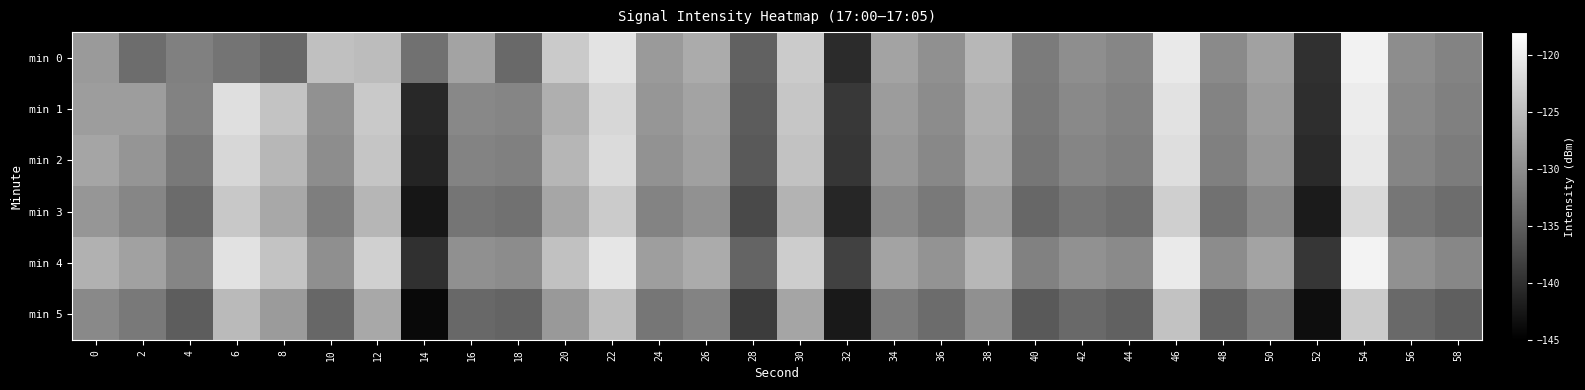

Reading left to right, extract all data points from this chart.

min 0: 0=-128.7	2=-133.5	4=-131.5	6=-132.7	8=-134.0	10=-124.7	12=-125.1	14=-133.0	16=-127.8	18=-133.7	20=-123.6	22=-121.0	24=-128.7	26=-126.9	28=-134.7	30=-123.5	32=-140.5	34=-127.8	36=-129.7	38=-125.6	40=-131.9	42=-130.0	44=-130.9	46=-120.3	48=-130.4	50=-128.0	52=-139.8	54=-119.5	56=-130.0	58=-131.1
min 1: 0=-128.4	2=-128.3	4=-131.3	6=-121.4	8=-124.4	10=-129.7	12=-123.7	14=-140.6	16=-130.6	18=-130.9	20=-126.5	22=-122.3	24=-129.1	26=-127.8	28=-135.2	30=-124.1	32=-138.9	34=-128.5	36=-130.2	38=-126.4	40=-132.1	42=-130.5	44=-131.2	46=-121.1	48=-131.0	50=-128.5	52=-140.1	54=-120.1	56=-130.5	58=-131.5
min 2: 0=-127.5	2=-129.2	4=-132.1	6=-122.3	8=-125.6	10=-130.1	12=-124.2	14=-141.0	16=-131.0	18=-131.4	20=-125.8	22=-121.9	24=-129.5	26=-128.1	28=-135.6	30=-124.5	32=-139.3	34=-128.9	36=-130.6	38=-126.8	40=-132.5	42=-130.9	44=-131.6	46=-121.5	48=-131.4	50=-128.9	52=-140.5	54=-120.5	56=-130.9	58=-131.9
min 3: 0=-129.1	2=-130.8	4=-133.7	6=-123.9	8=-127.2	10=-131.7	12=-125.8	14=-142.6	16=-132.6	18=-133.0	20=-127.4	22=-123.5	24=-131.1	26=-129.7	28=-137.2	30=-126.1	32=-140.9	34=-130.5	36=-132.2	38=-128.4	40=-134.1	42=-132.5	44=-133.2	46=-123.1	48=-133.0	50=-130.5	52=-142.1	54=-122.1	56=-132.5	58=-133.5
min 4: 0=-126.3	2=-128.0	4=-130.9	6=-121.1	8=-124.4	10=-129.9	12=-123.0	14=-139.8	16=-129.8	18=-130.2	20=-124.6	22=-120.7	24=-128.3	26=-126.9	28=-134.4	30=-123.3	32=-138.1	34=-127.7	36=-129.4	38=-125.6	40=-131.3	42=-129.7	44=-130.4	46=-120.3	48=-130.2	50=-127.7	52=-139.3	54=-119.3	56=-129.7	58=-130.7
min 5: 0=-130.5	2=-132.2	4=-135.1	6=-125.3	8=-128.6	10=-134.1	12=-127.2	14=-144.0	16=-134.0	18=-134.4	20=-128.8	22=-124.9	24=-132.5	26=-131.1	28=-138.6	30=-127.5	32=-142.3	34=-131.9	36=-133.6	38=-129.8	40=-135.5	42=-133.9	44=-134.6	46=-124.5	48=-134.4	50=-131.9	52=-143.5	54=-123.5	56=-133.9	58=-134.9